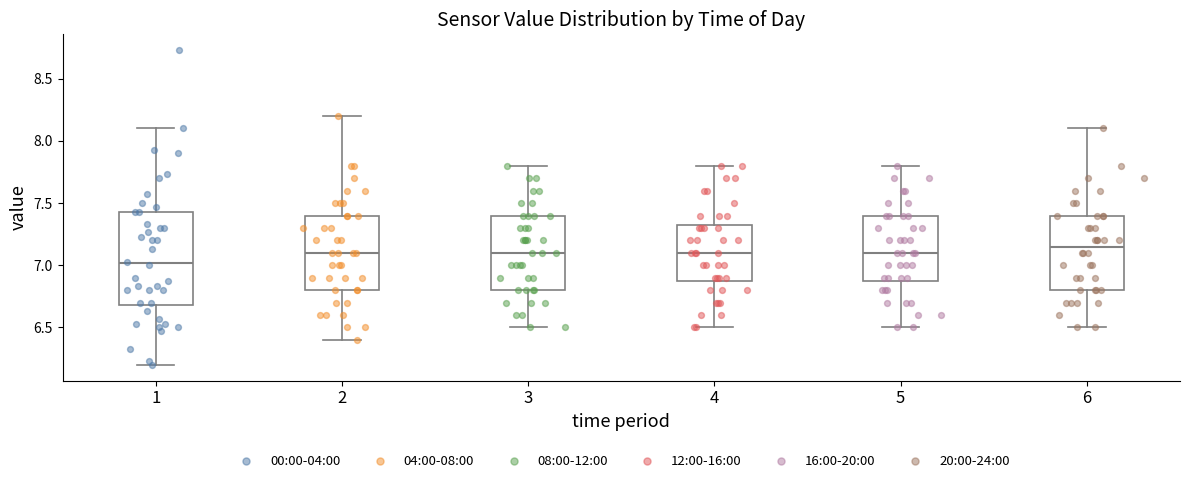

Reading left to right, transcribe this box plot: for each box, give where its median line is, the range the box spans, and where its two whiskers end, as read against the y-axis. The values are not printed on the chart, so give them approximately, as read against the axis.

1: median 7.00, box 6.70 to 7.45, whiskers 6.20 to 8.10
2: median 7.10, box 6.80 to 7.40, whiskers 6.40 to 8.20
3: median 7.10, box 6.80 to 7.40, whiskers 6.50 to 7.80
4: median 7.10, box 6.90 to 7.35, whiskers 6.50 to 7.80
5: median 7.10, box 6.90 to 7.40, whiskers 6.50 to 7.80
6: median 7.15, box 6.80 to 7.40, whiskers 6.50 to 8.10